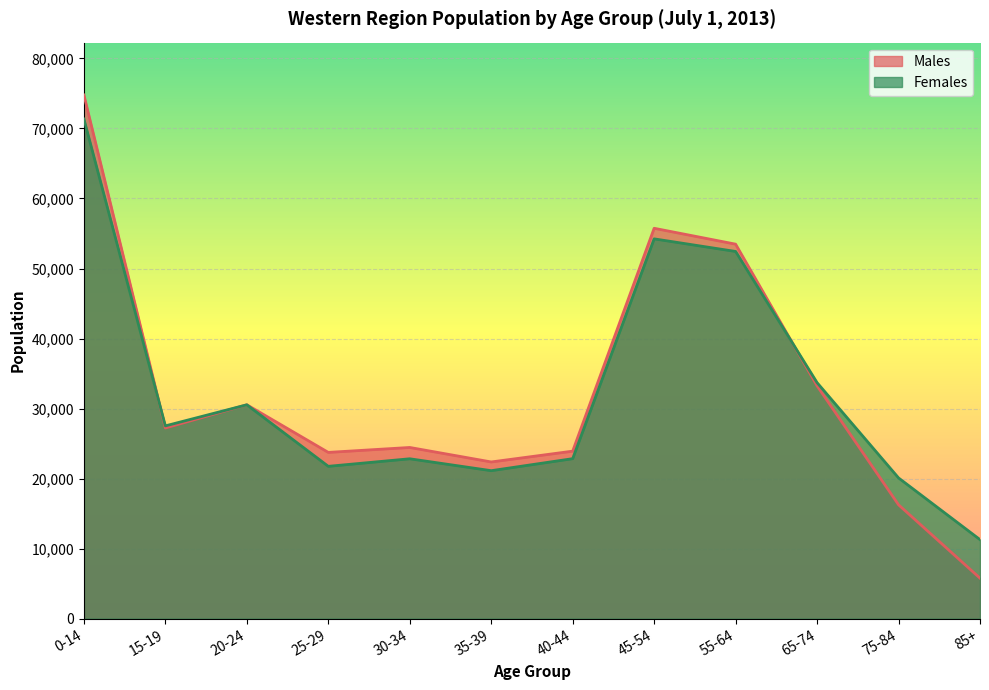

Where is the first local maximum for Males?

20-24